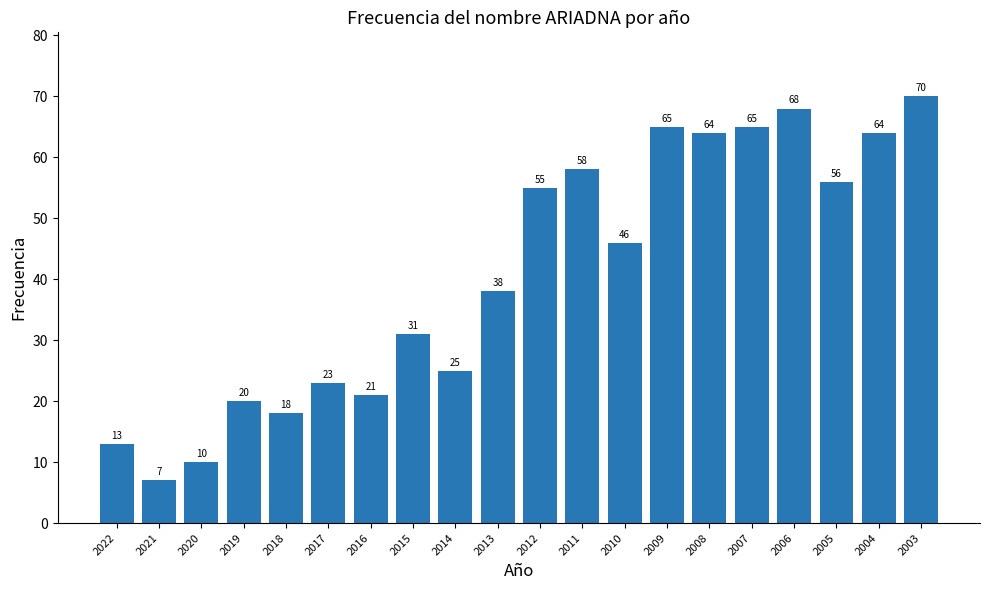

What is the approximate value at 2005, to the nearest 10?

60